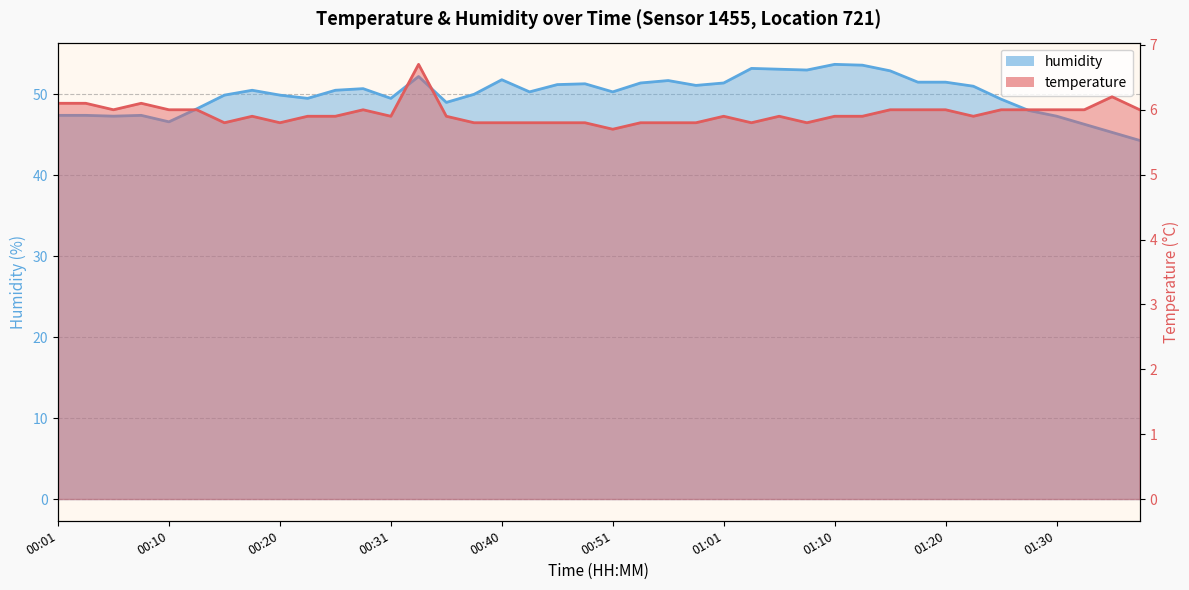

Which series has the widest spread of values?

humidity